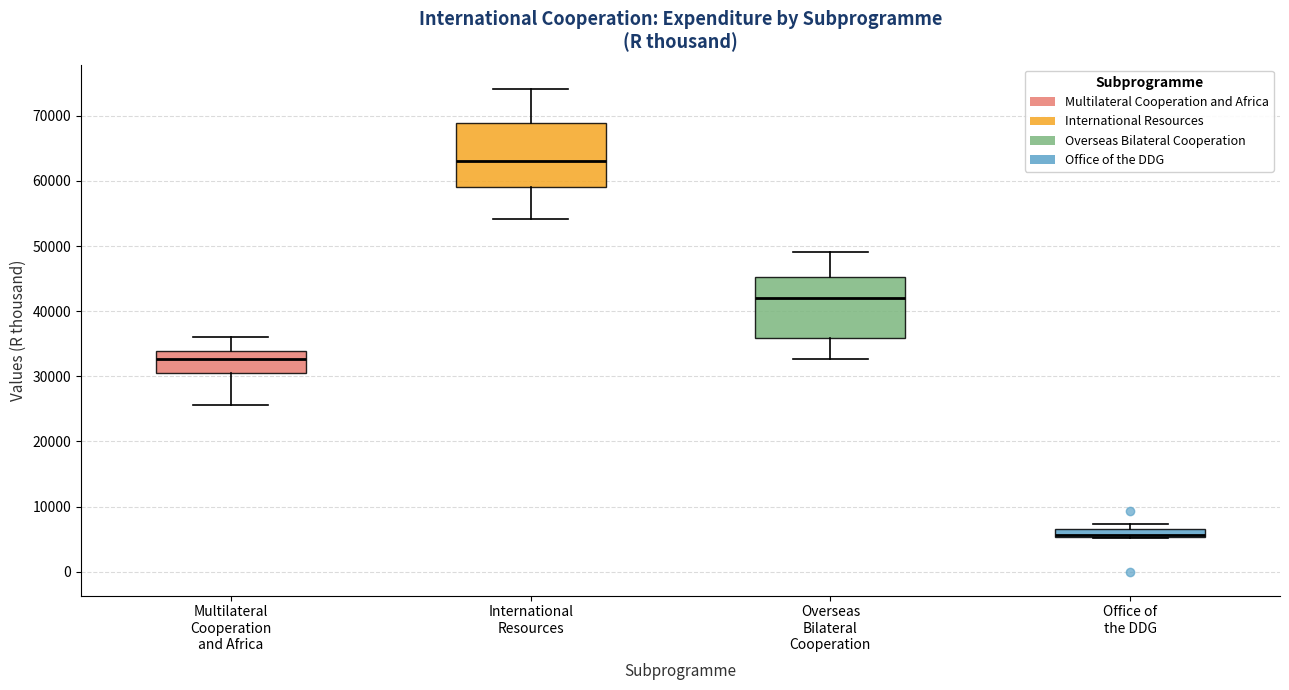

Where is the lower edge of the box for International Resources on the y-axis? The values are not printed on the chart, so give them approximately, as read against the axis.

59000